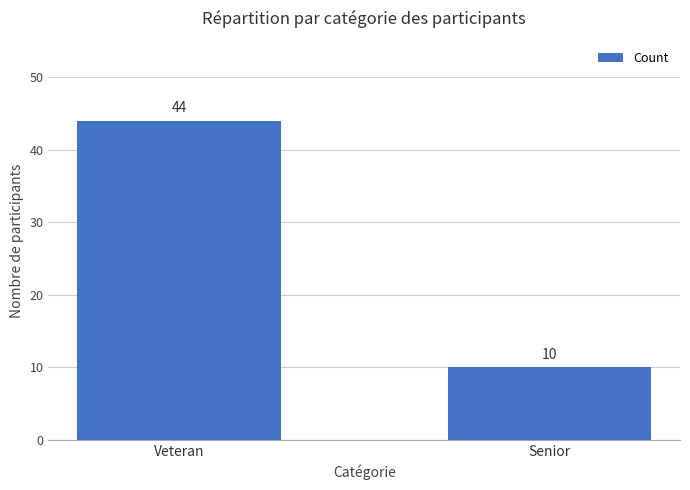

What is the difference between the values at Senior and Veteran?

34